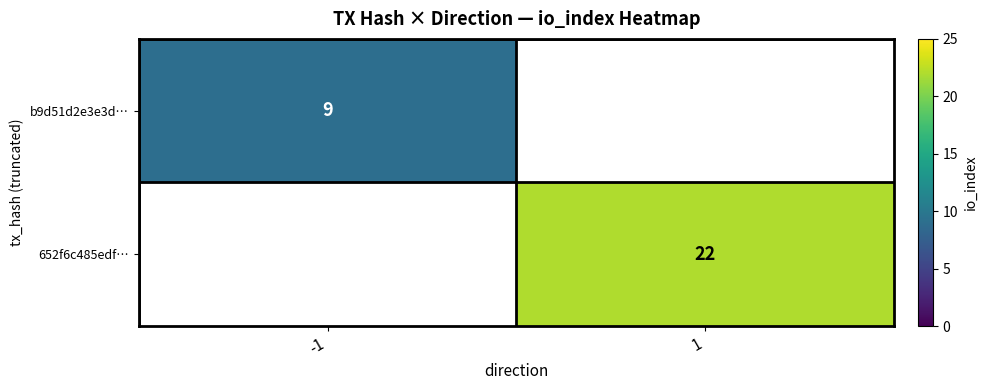

The 652f6c485edf… series shows 38 at 1. True or false?

False